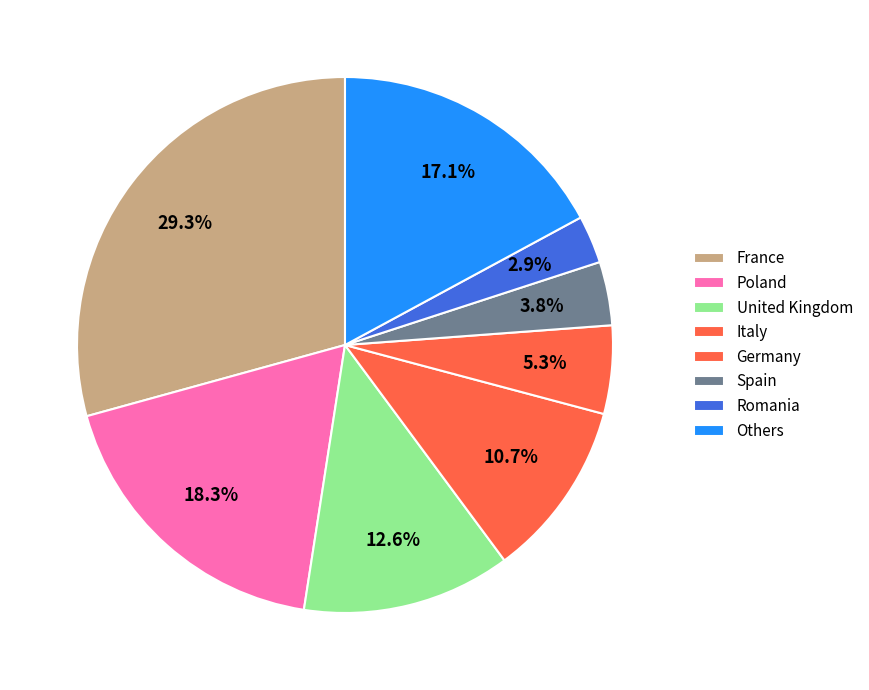

Does any single category account for the majority?

No